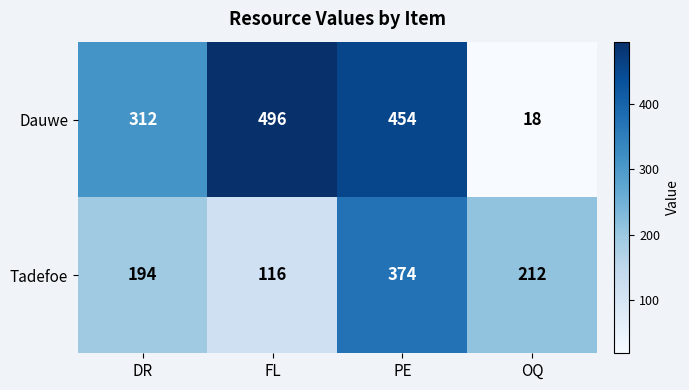

How many series are shown in this chart?

2